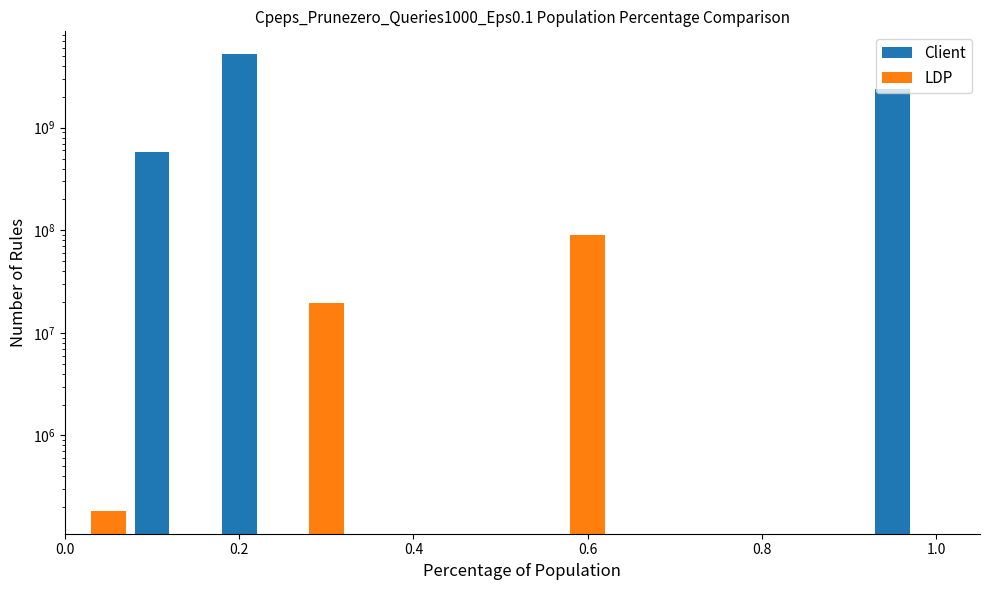

How many values in the LDP series exceed 19378597?

2